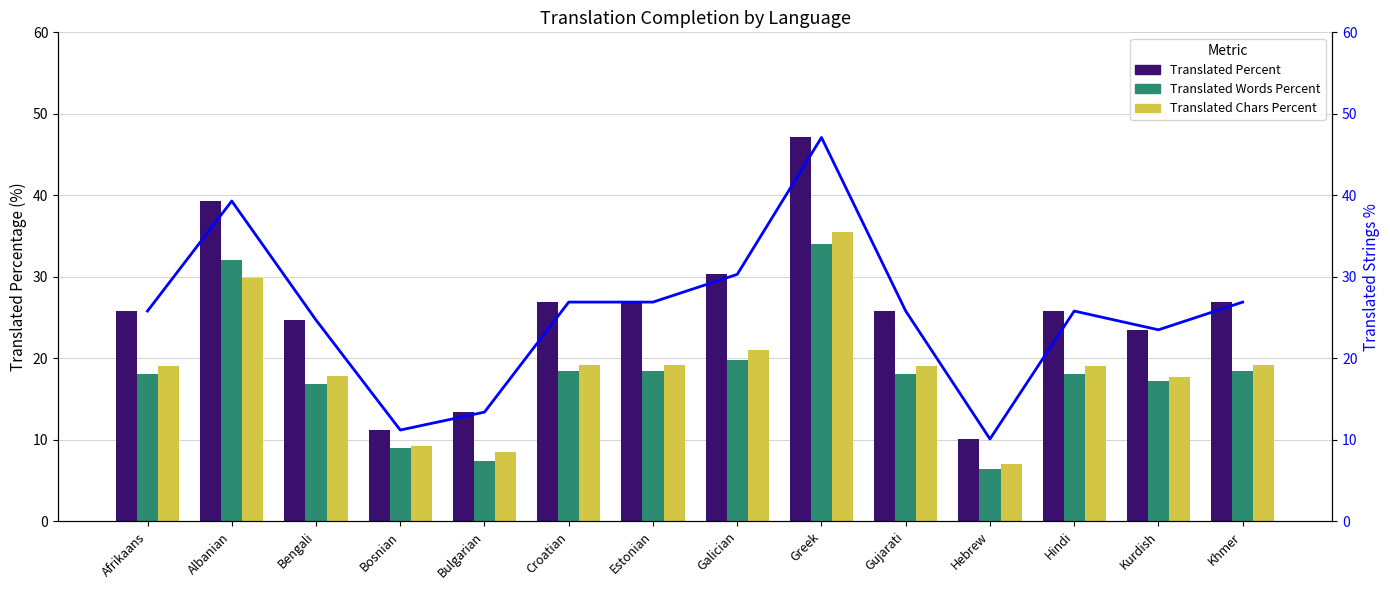

What is the difference between the Translated Percent values at Hebrew and Afrikaans?

15.7